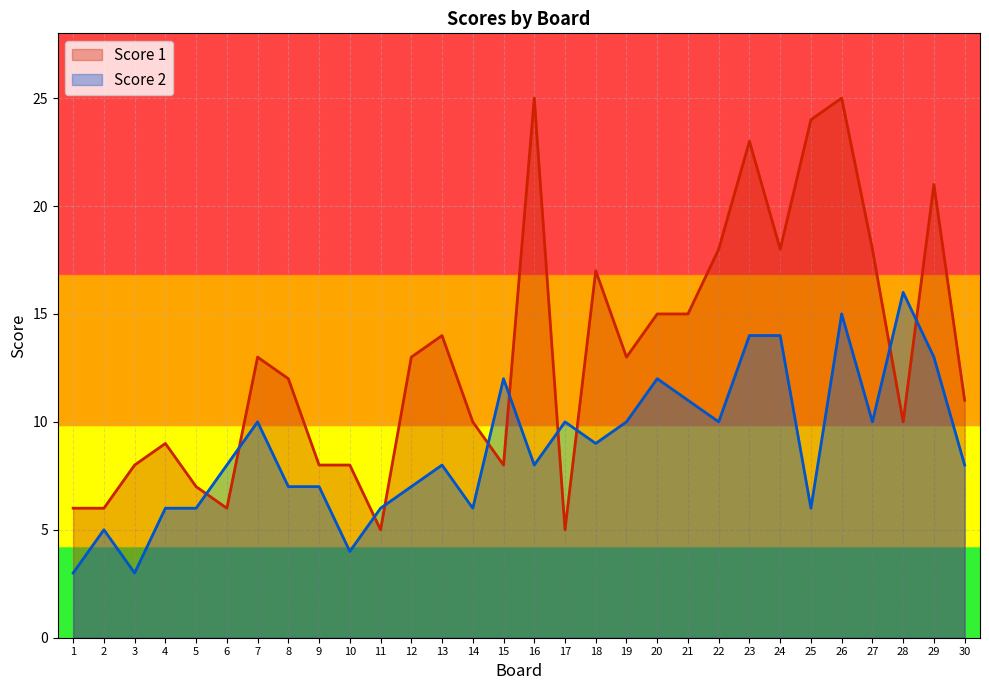

At which label does Score 2 reach its minimum?

1